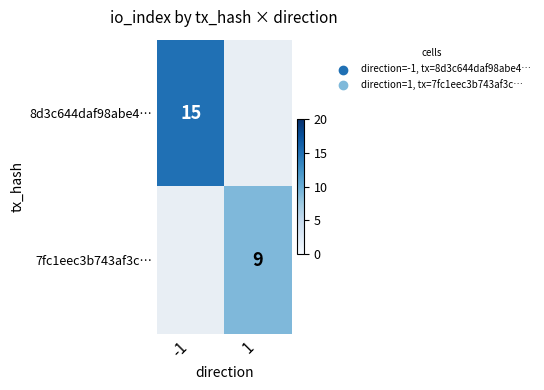

True or false: 7fc1eec3b743af3c… has a value of 12 at 1.

False